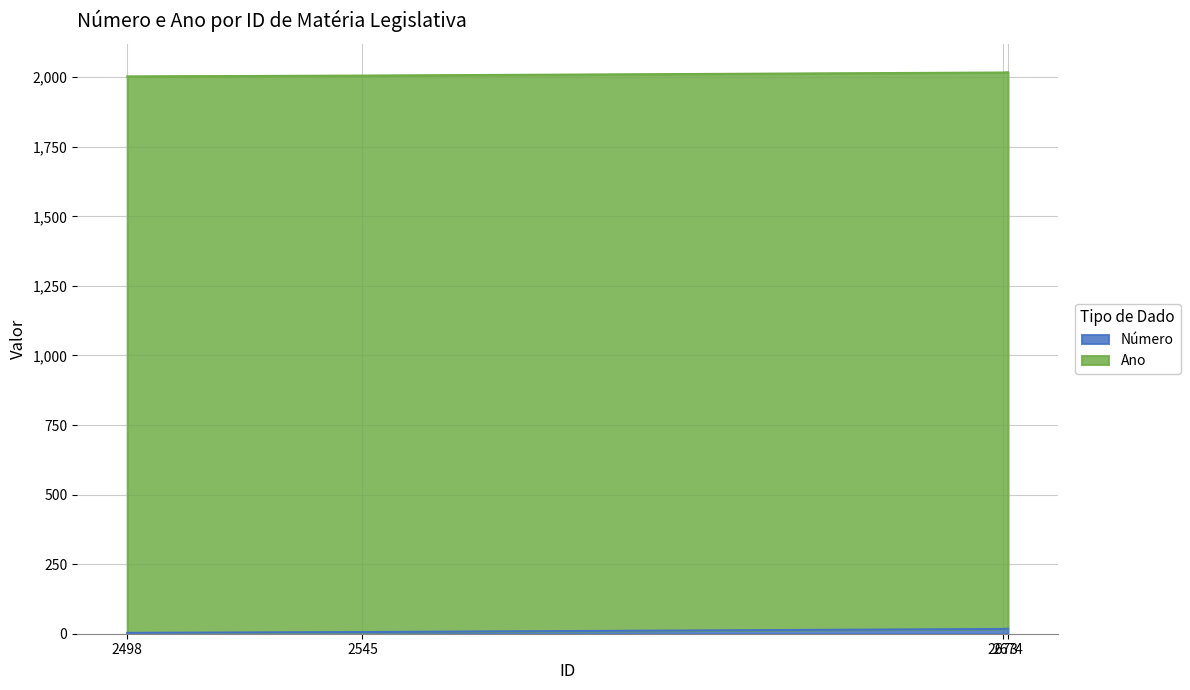

How many data points does each series have?

4